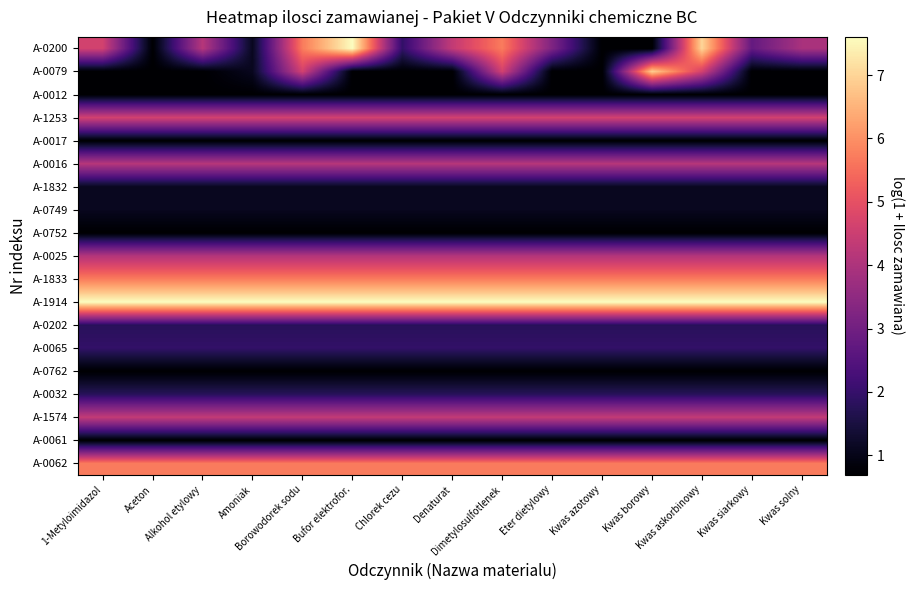

Which series has the largest total across all categories?

A-1914